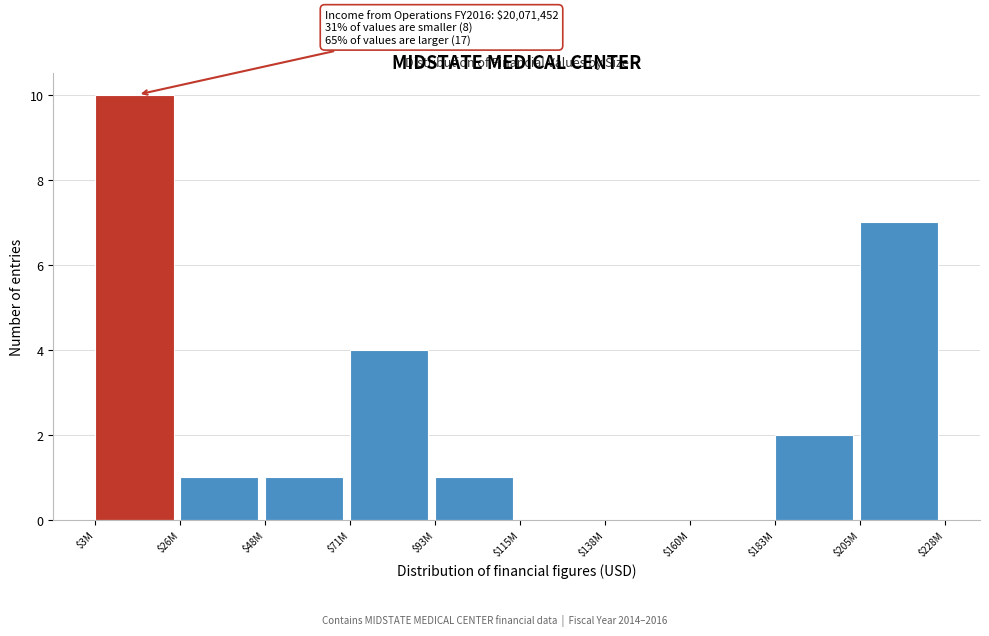

Which label corresponds to the largest value in the chart?

$3M